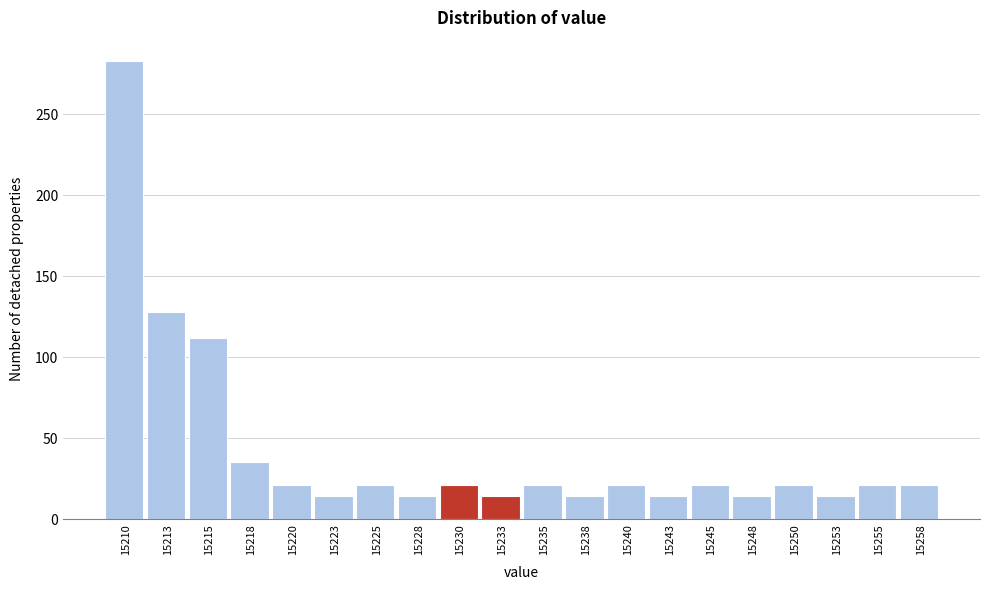

How tall is the bar that spans 15234.0 to 15236.5 on the x-axis? The values are not printed on the chart, so give them approximately, as read against the axis.

20